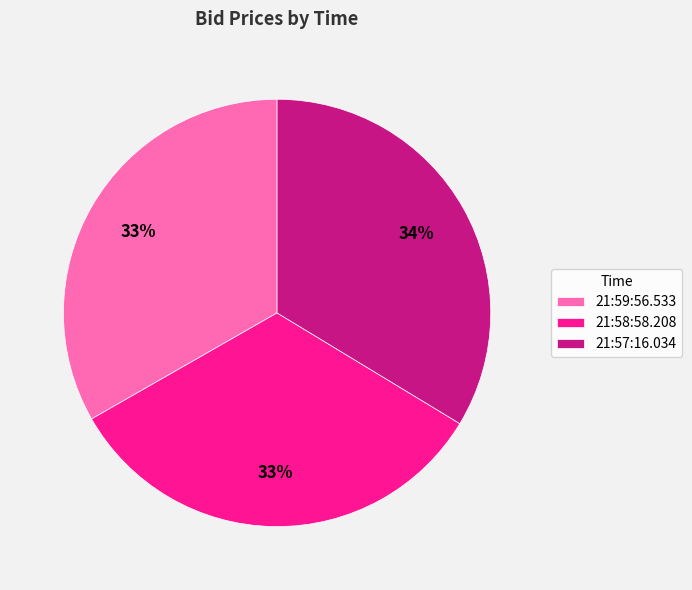

True or false: 21:57:16.034 accounts for 28% of the total.

False